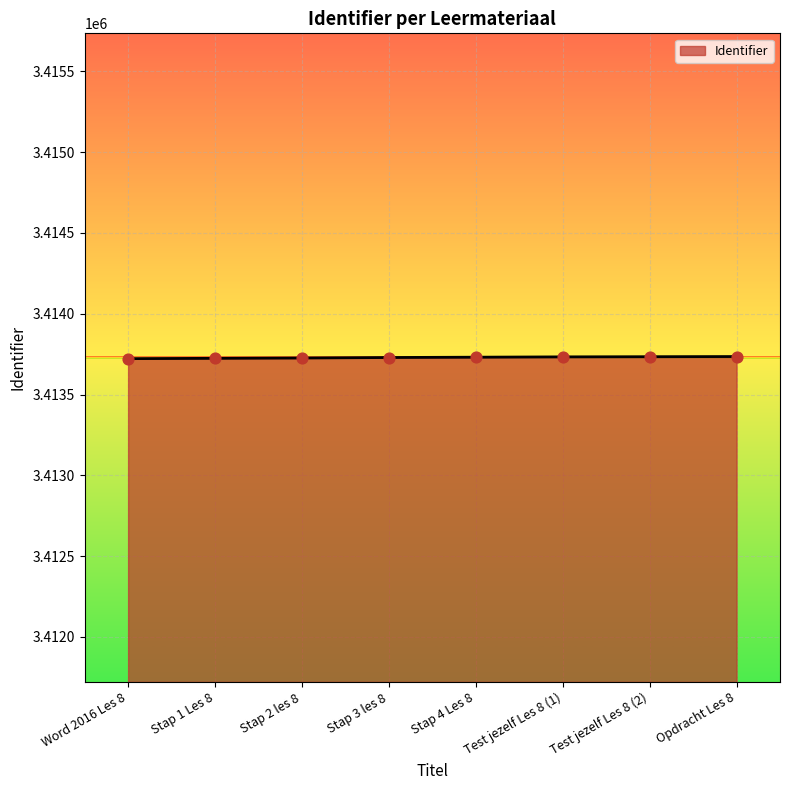

What is the change in value from Word 2016 Les 8 to Stap 4 Les 8?

+9